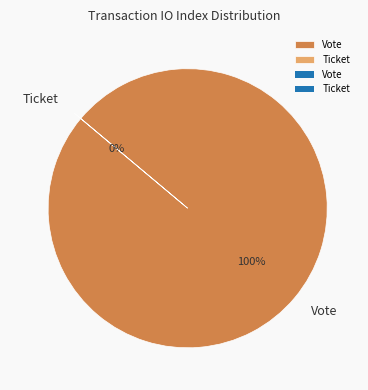

Which slice is the smallest?

Ticket